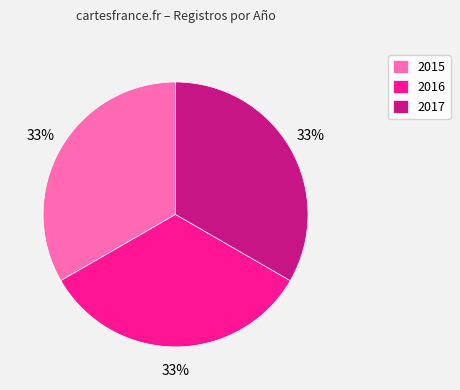

What is the ratio of the value at 2016 to the value at 2017?

1.0